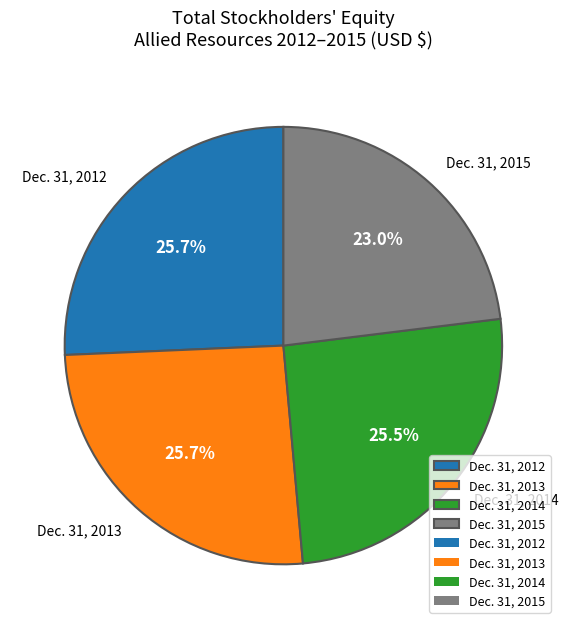

Which slice is the smallest?

Dec. 31, 2015